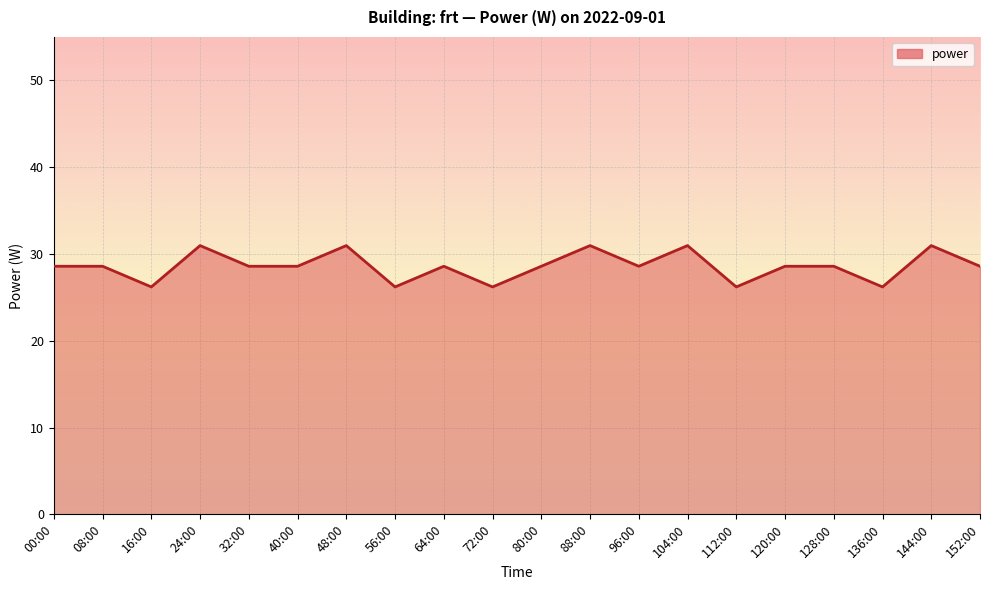

Rank the categories by value from lowest to highest.

16:00, 56:00, 72:00, 112:00, 136:00, 00:00, 08:00, 32:00, 40:00, 64:00, 80:00, 96:00, 120:00, 128:00, 152:00, 24:00, 48:00, 88:00, 104:00, 144:00